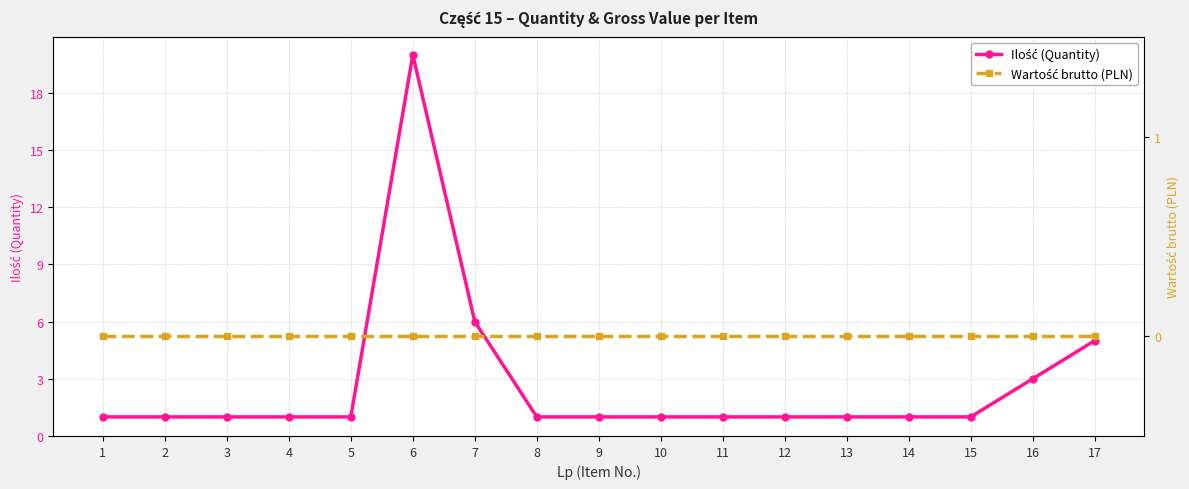

Which series has the largest range (max minus min)?

Ilość (Quantity)